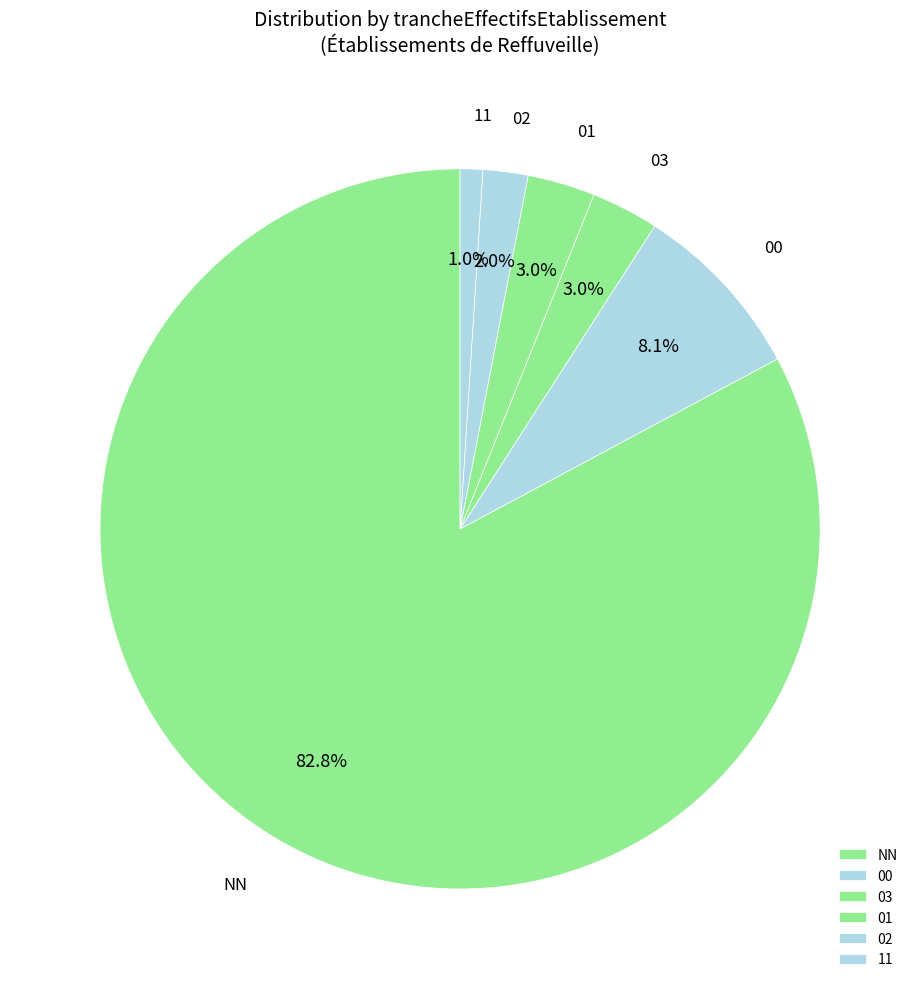

Which category accounts for the majority?

NN